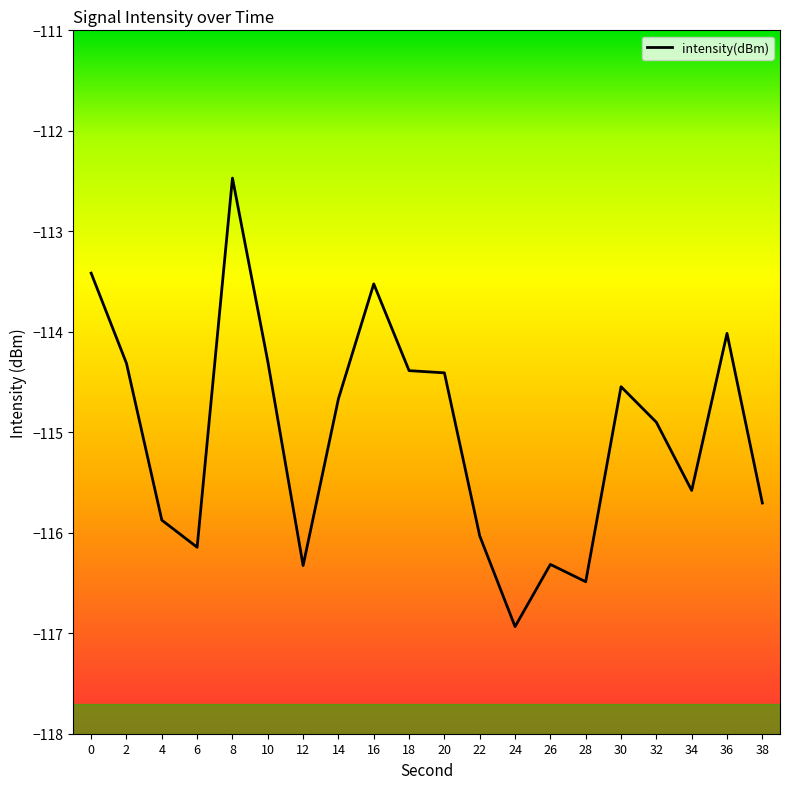

The chart shows a value of -164.7 at 24. True or false?

False